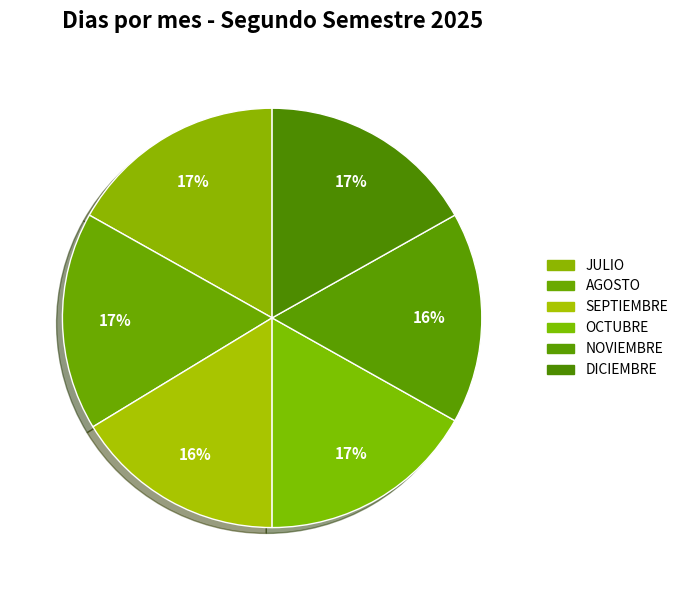

How many slices are in this pie chart?

6